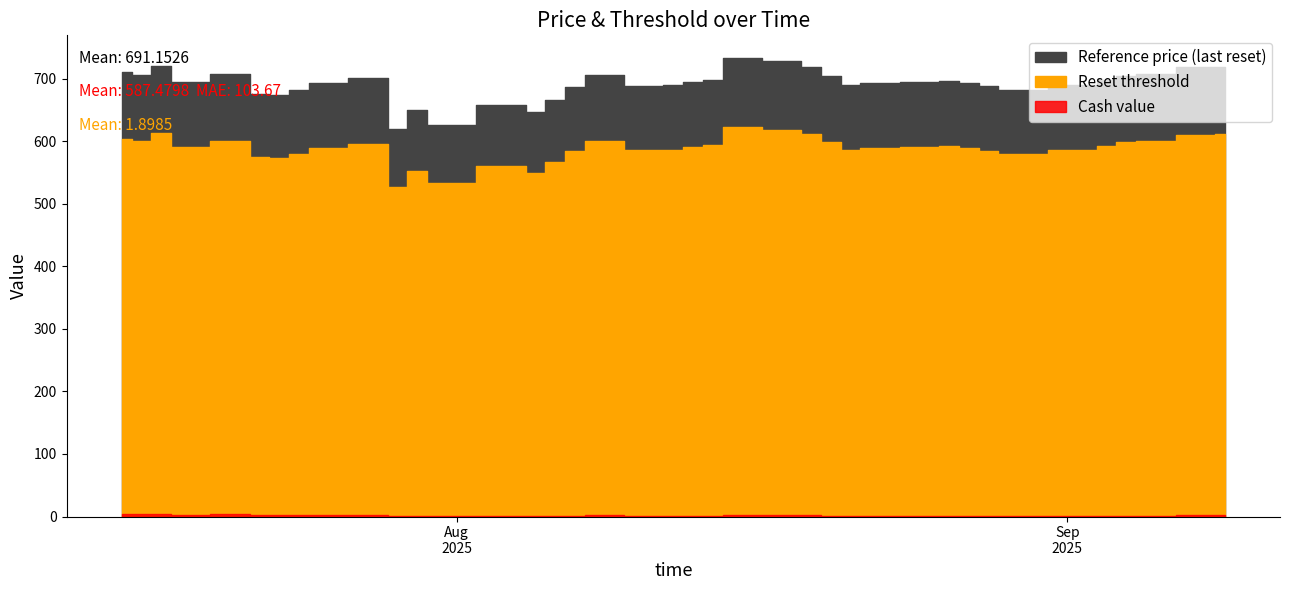

How many series are shown in this chart?

3